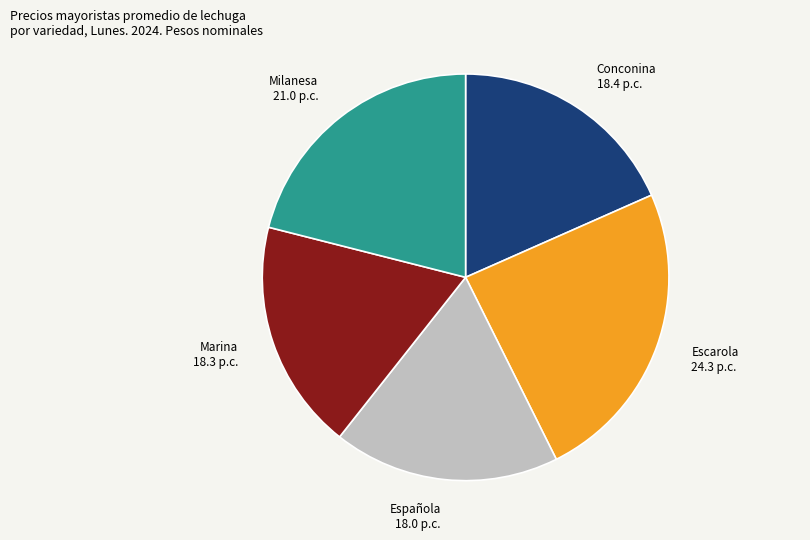

Count the number of slices in the pie.

5